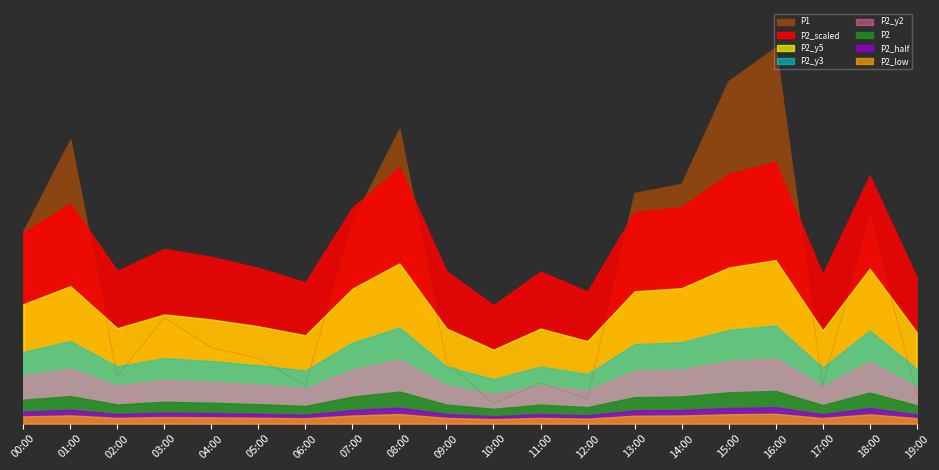

Between 19:00 and 06:00, which is larger?

06:00